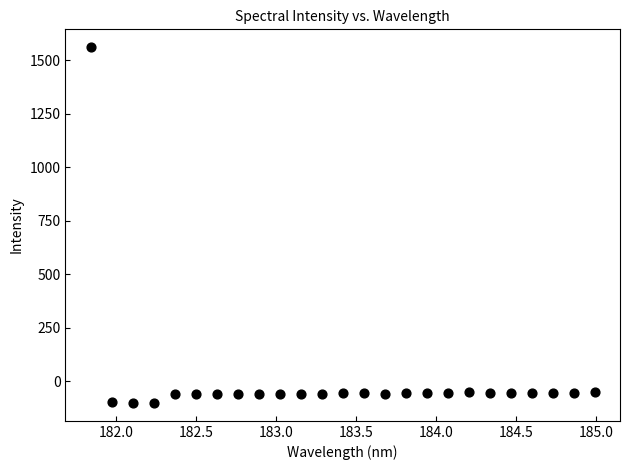

What is the range of X values (max minus min)?

3.1